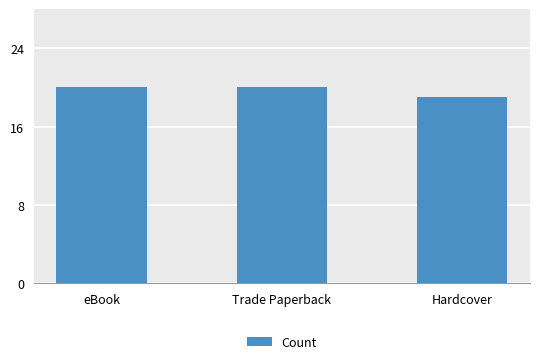

At which category does the chart reach its minimum across all series?

Hardcover